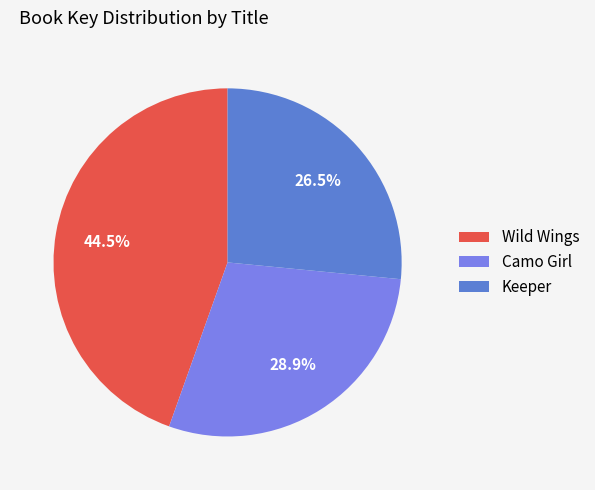

What is the ratio of the value at Wild Wings to the value at Keeper?

1.7